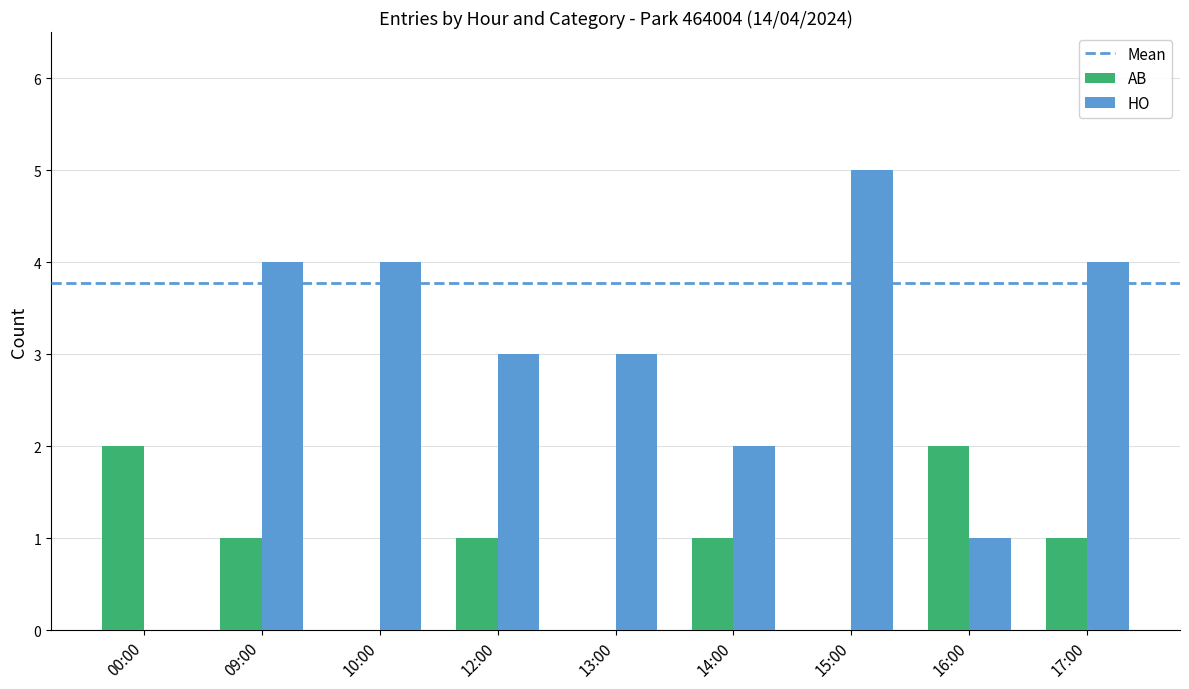

The AB series shows 0 at 13:00. True or false?

True